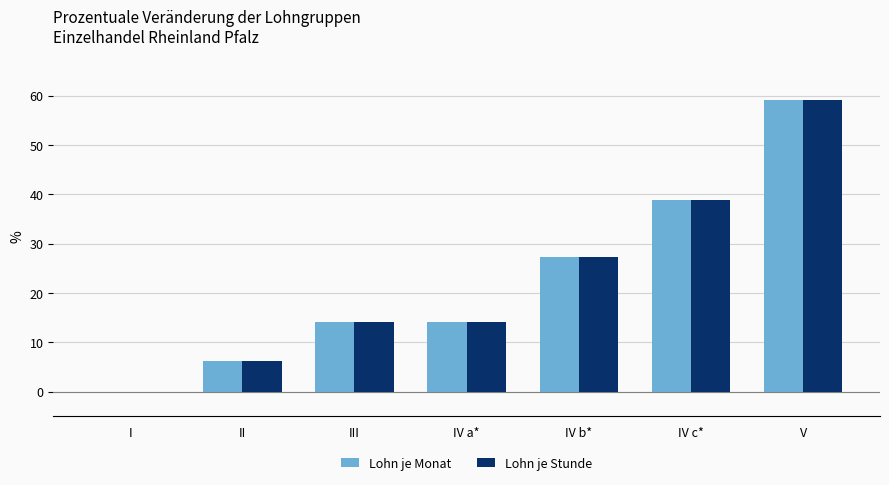

Which series changed the most between I and II?

Lohn je Monat